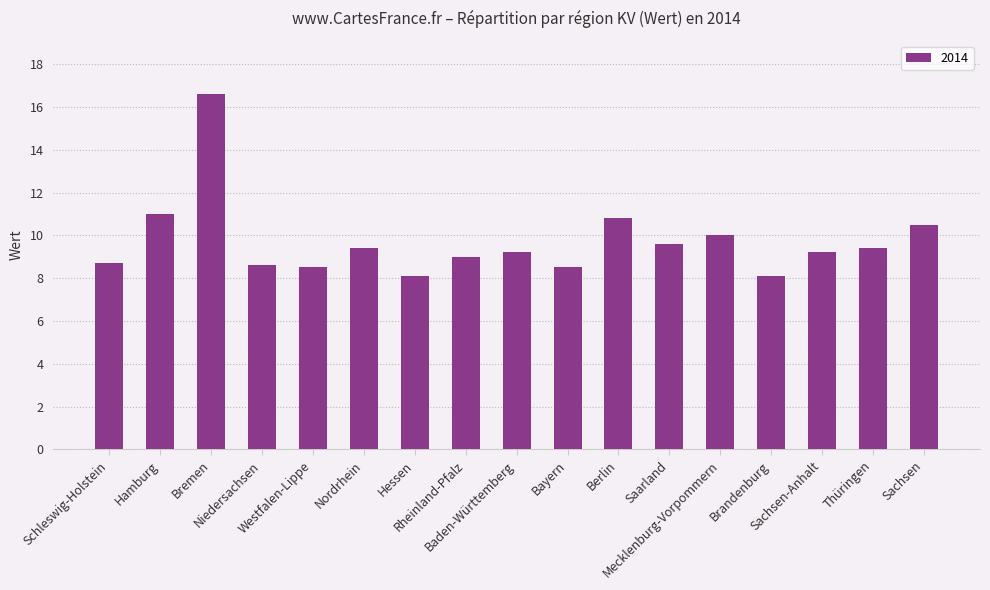

What is the sum of all values?

165.2